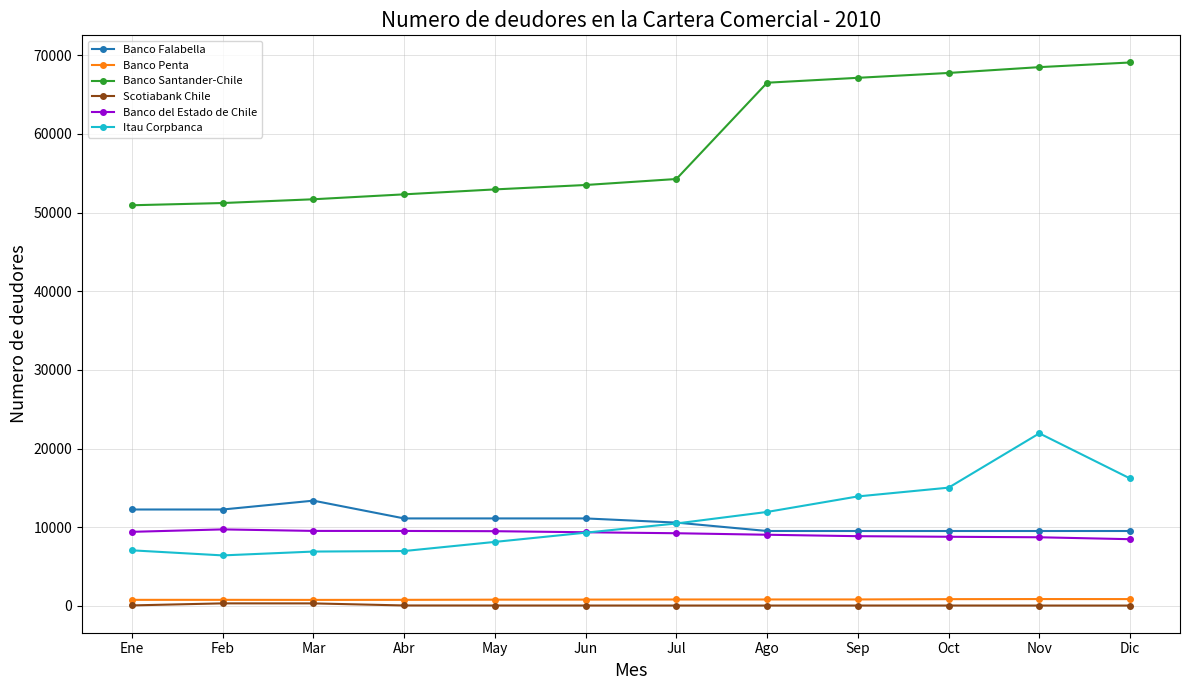

Which series has the widest spread of values?

Banco Santander-Chile